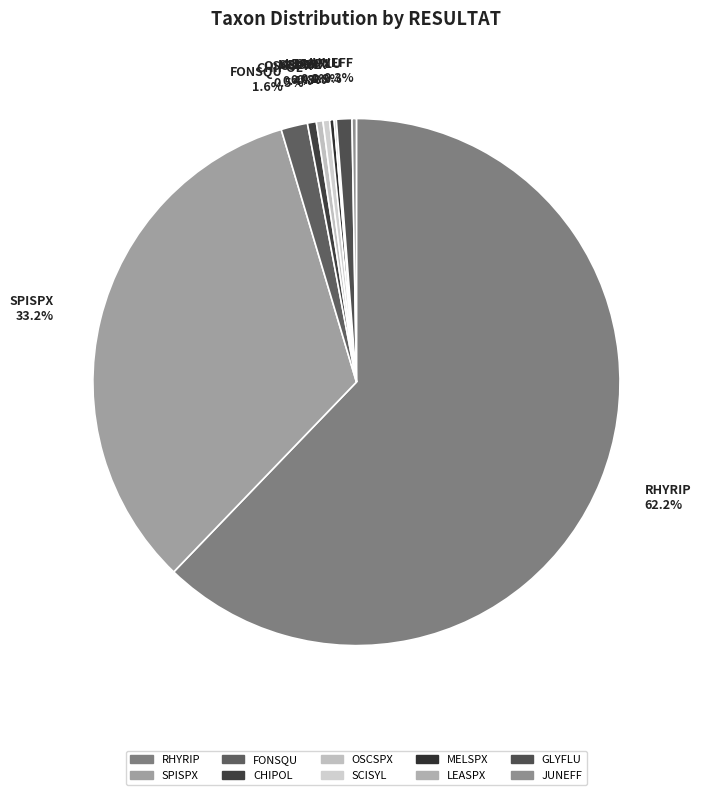

Between SCISYL and RHYRIP, which is larger?

RHYRIP